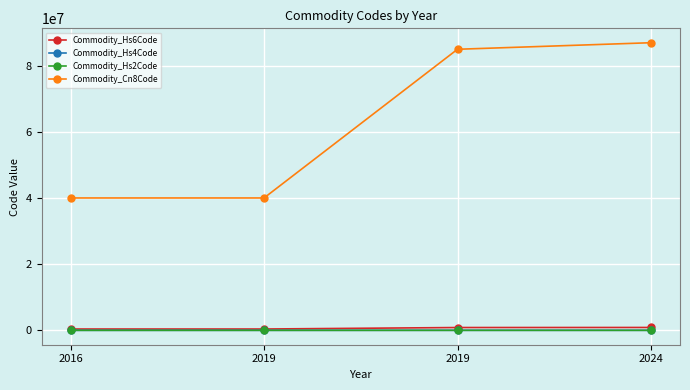

The value of Commodity_Cn8Code at 2019 is 40118000. True or false?

True